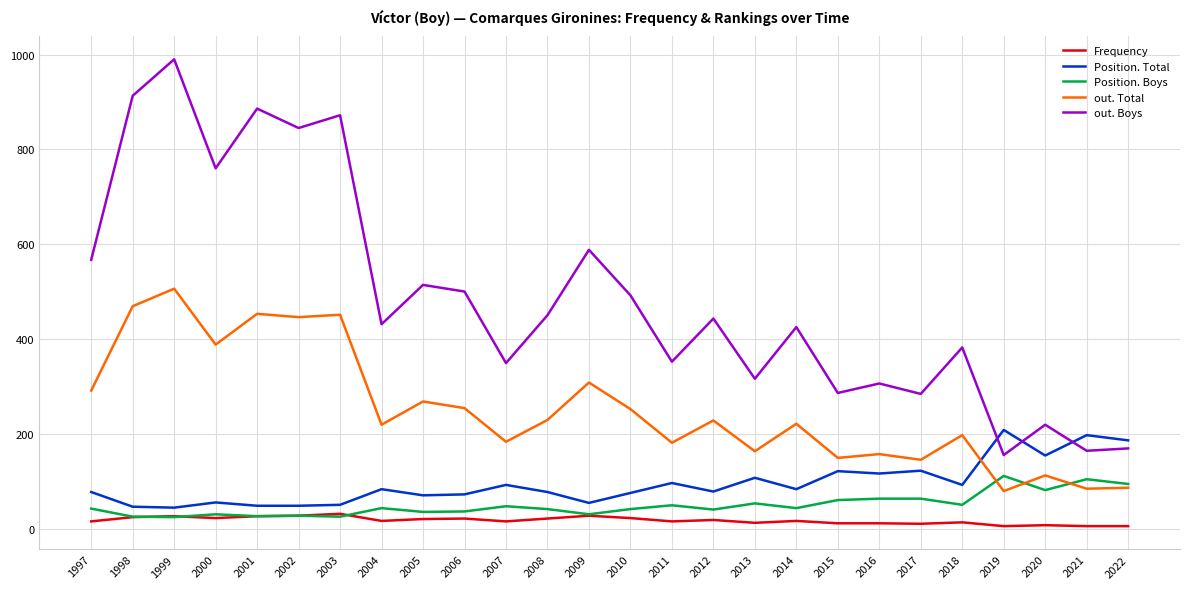

Is this an area chart (filled region under the line)?

No